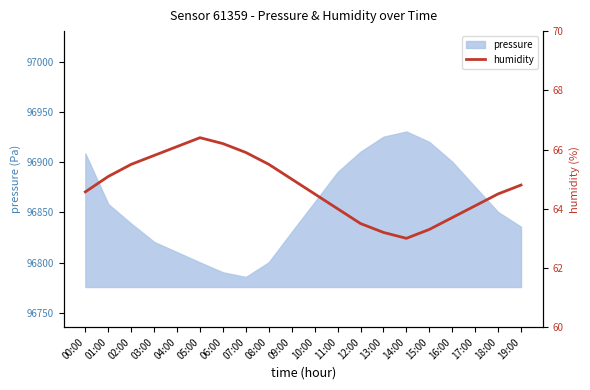

Reading left to right, what are all the values shown in this chart?

64.6	65.1	65.5	65.8	66.1	66.4	66.2	65.9	65.5	65.0	64.5	64.0	63.5	63.2	63.0	63.3	63.7	64.1	64.5	64.8